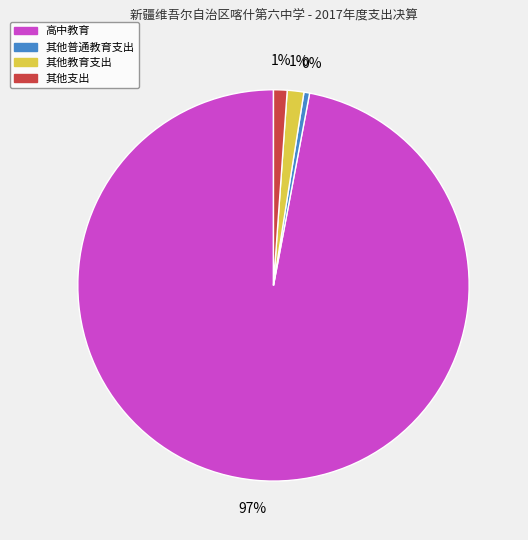

Which category has the biggest portion of the pie?

高中教育